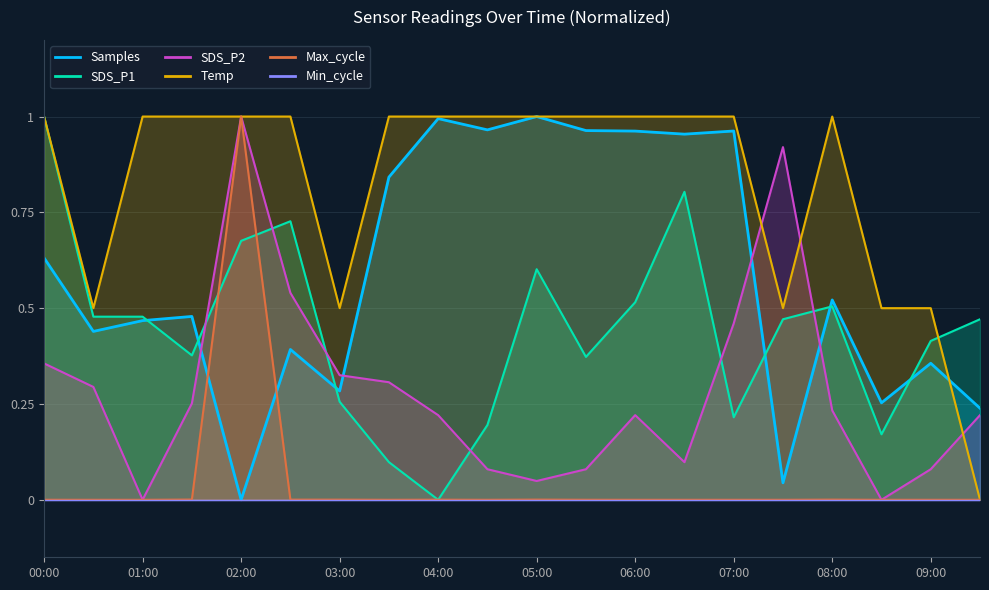

How many categories are shown in the chart?

20